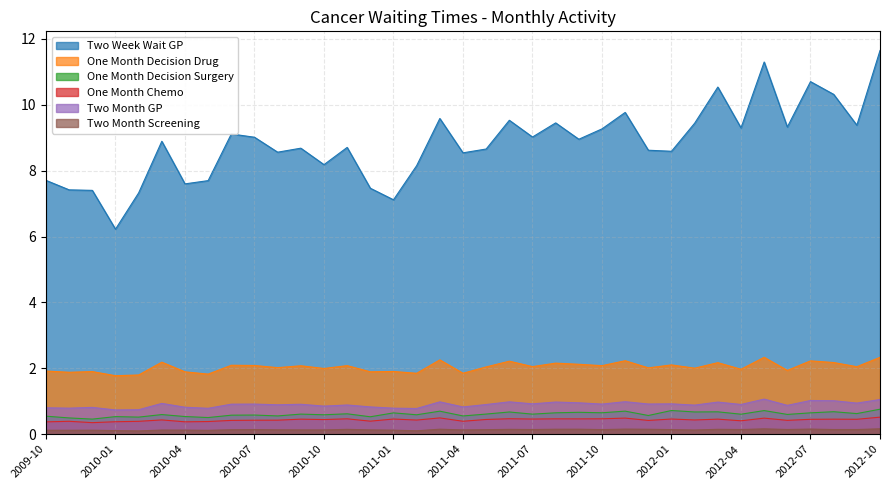

In Two Month GP, how many points are higher than both neighbors (excluding endpoints)?

13